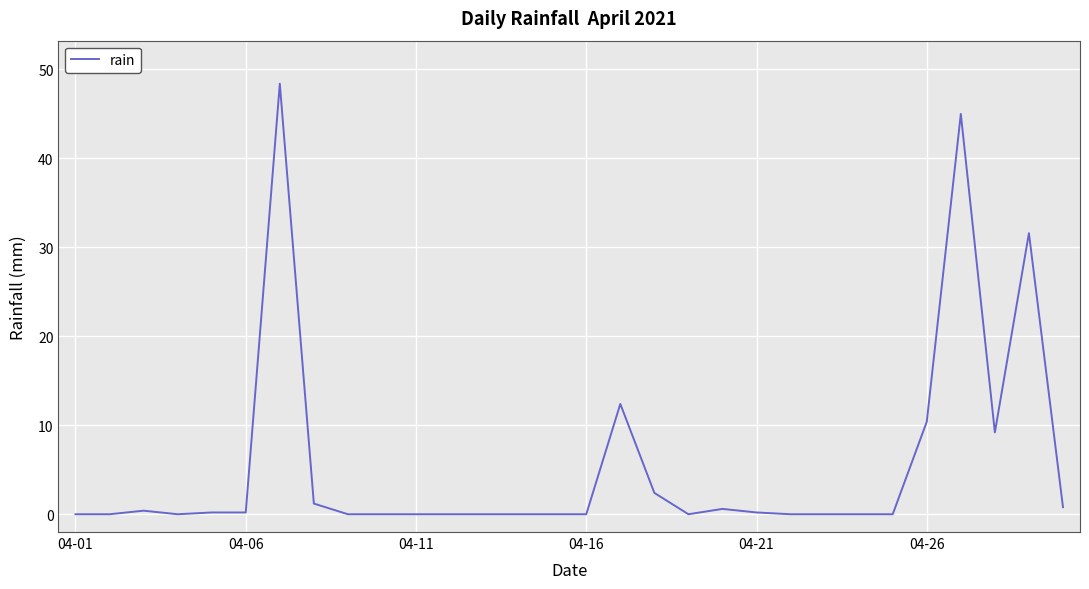

What is the maximum value shown in the chart?

48.4